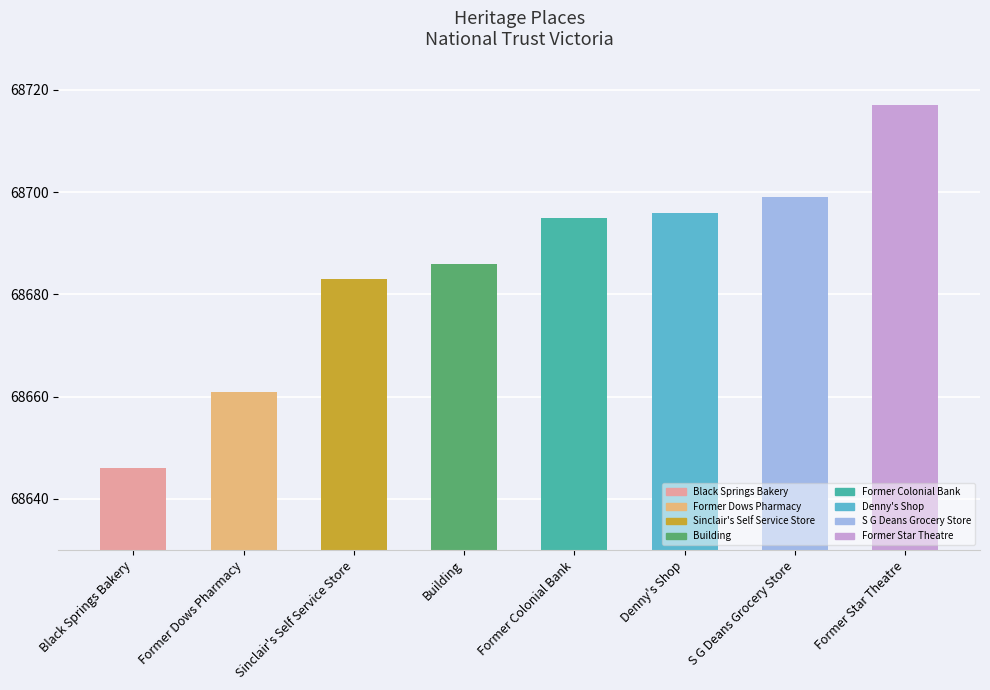

What position from the right is Black Springs Bakery?

8